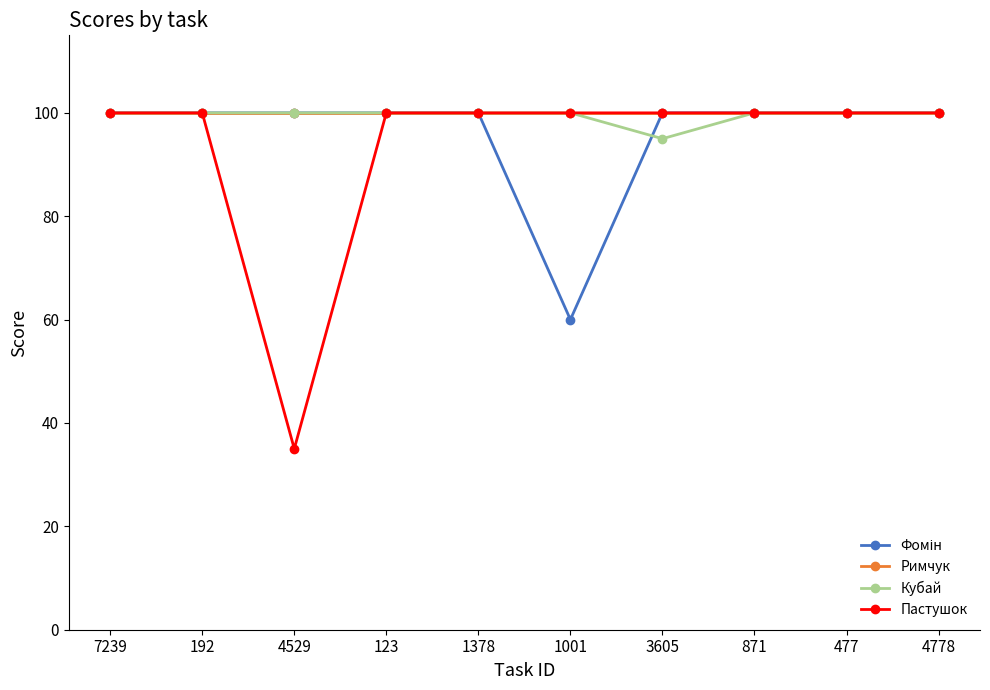

The value of Римчук at 871 is 138. True or false?

False